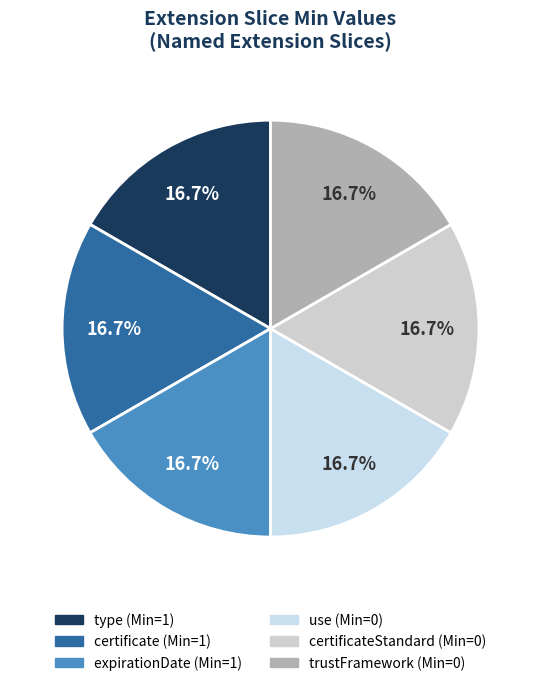

Is there any slice that represents more than half of the pie?

No